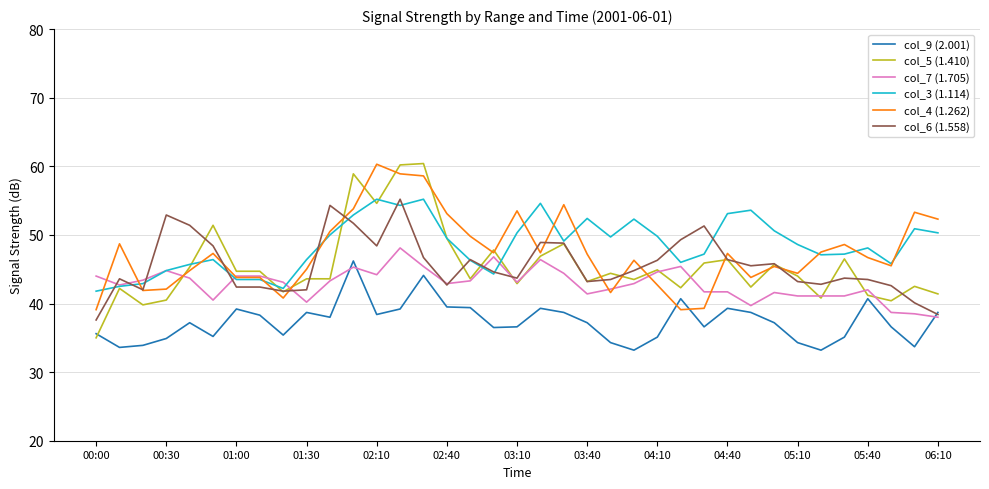

What is the maximum value for col_5 (1.410)?

60.4